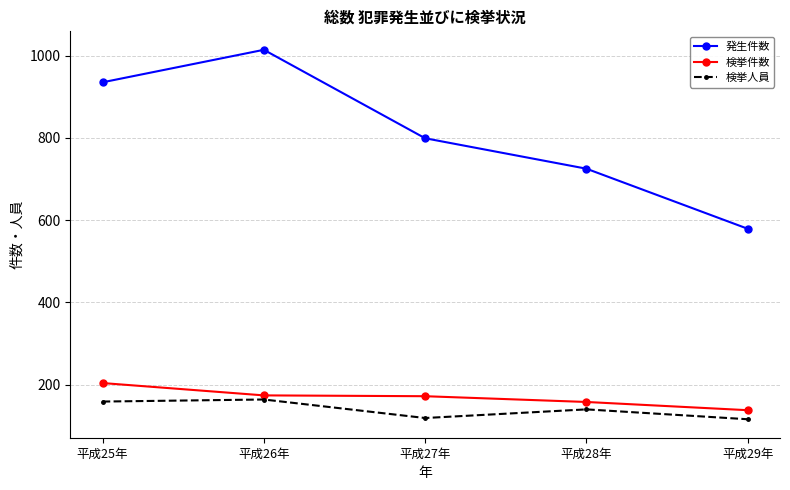

Rank the series at 平成29年 from highest to lowest value.

発生件数, 検挙件数, 検挙人員